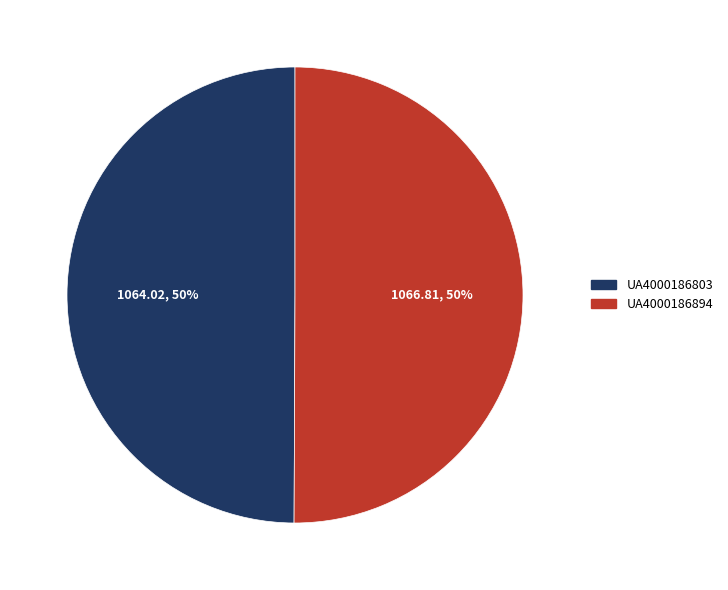

Combined, do UA4000186803 and UA4000186894 account for over 50%?

Yes